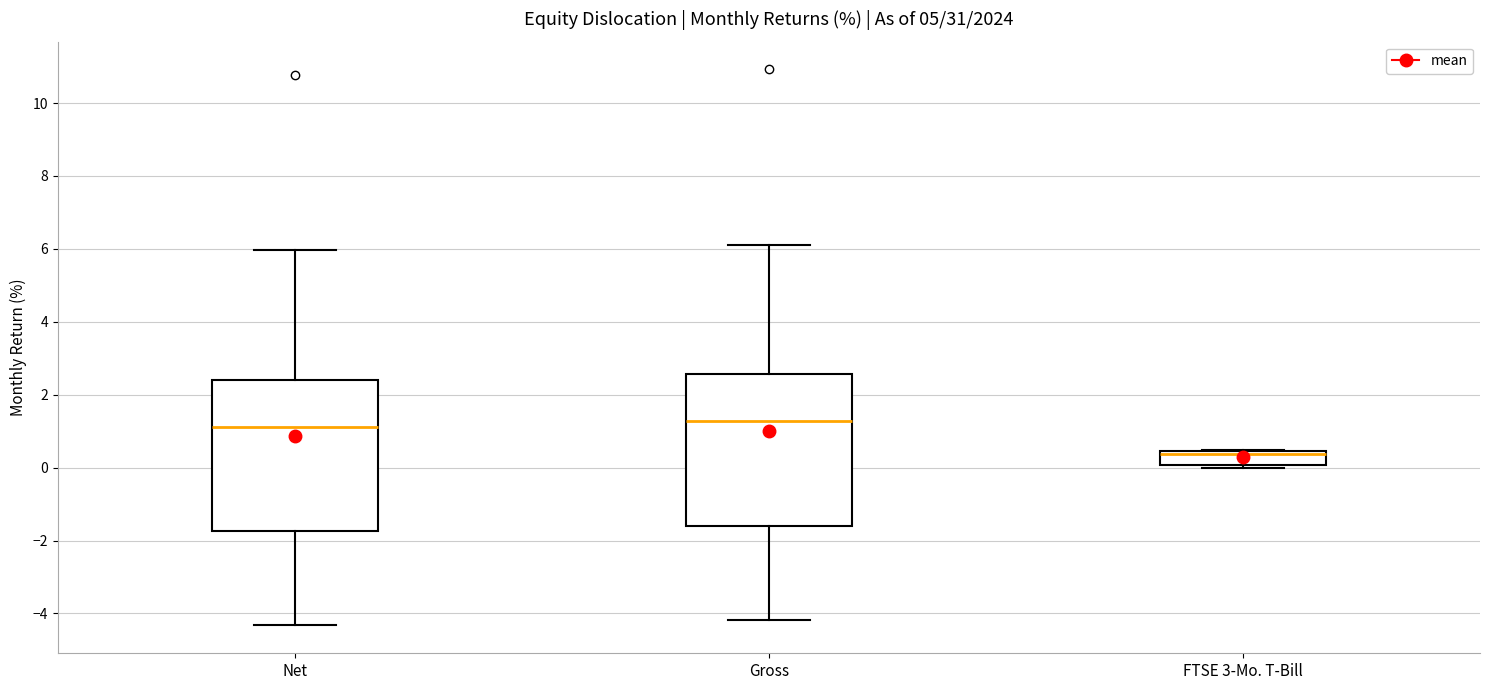

Reading left to right, transcribe this box plot: for each box, give where its median line is, the range the box spans, and where its two whiskers end, as read against the y-axis. The values are not printed on the chart, so give them approximately, as read against the axis.

Net: median 1.2, box -1.8 to 2.4, whiskers -4.4 to 6.0
Gross: median 1.2, box -1.6 to 2.6, whiskers -4.2 to 6.2
FTSE 3-Mo. T-Bill: median 0.4 (just below the box's upper edge), box 0.0 to 0.4, whiskers 0.0 (just below the box's lower edge) to 0.4